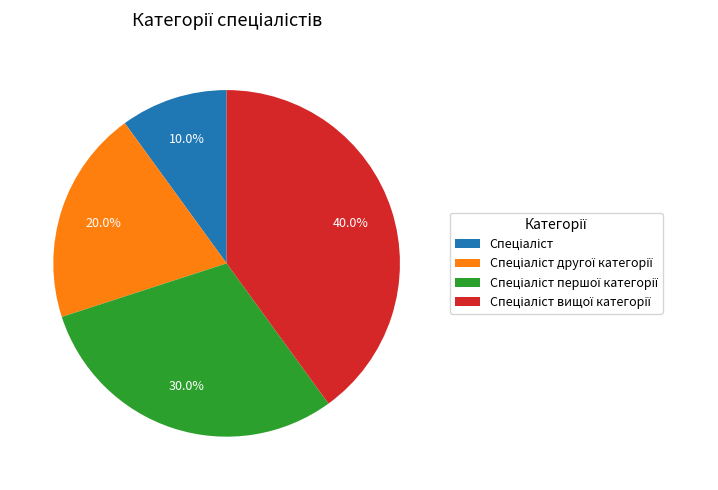

Does any single category account for the majority?

No